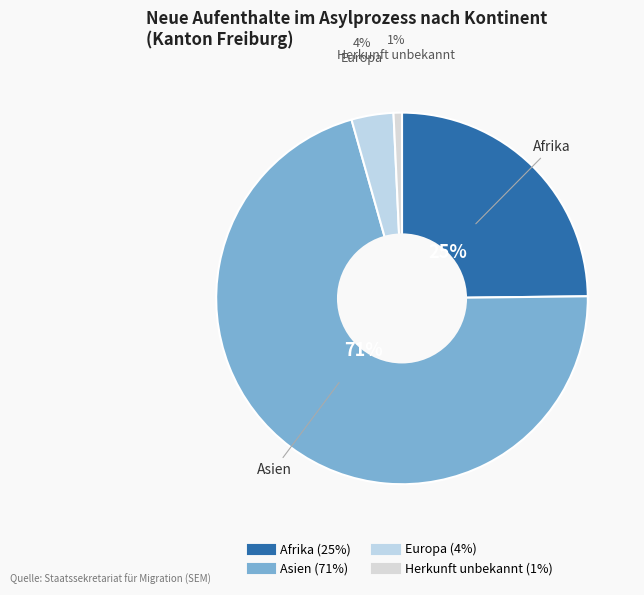

True or false: Europa accounts for 1% of the total.

False